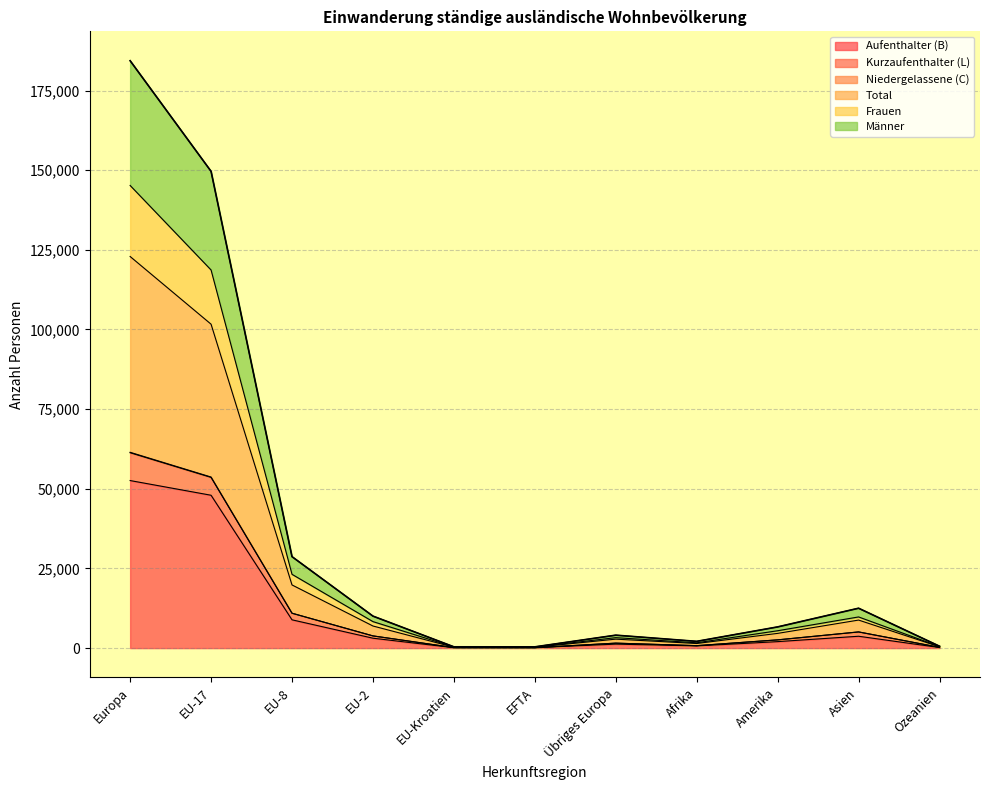

How many lines are shown in the chart?

6